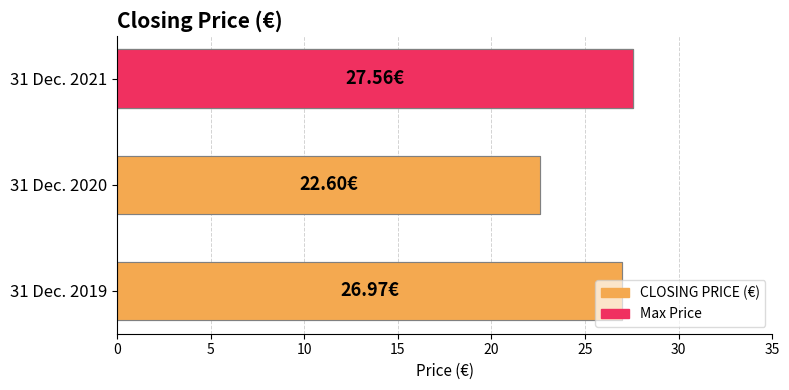

How many values are below 26?

1